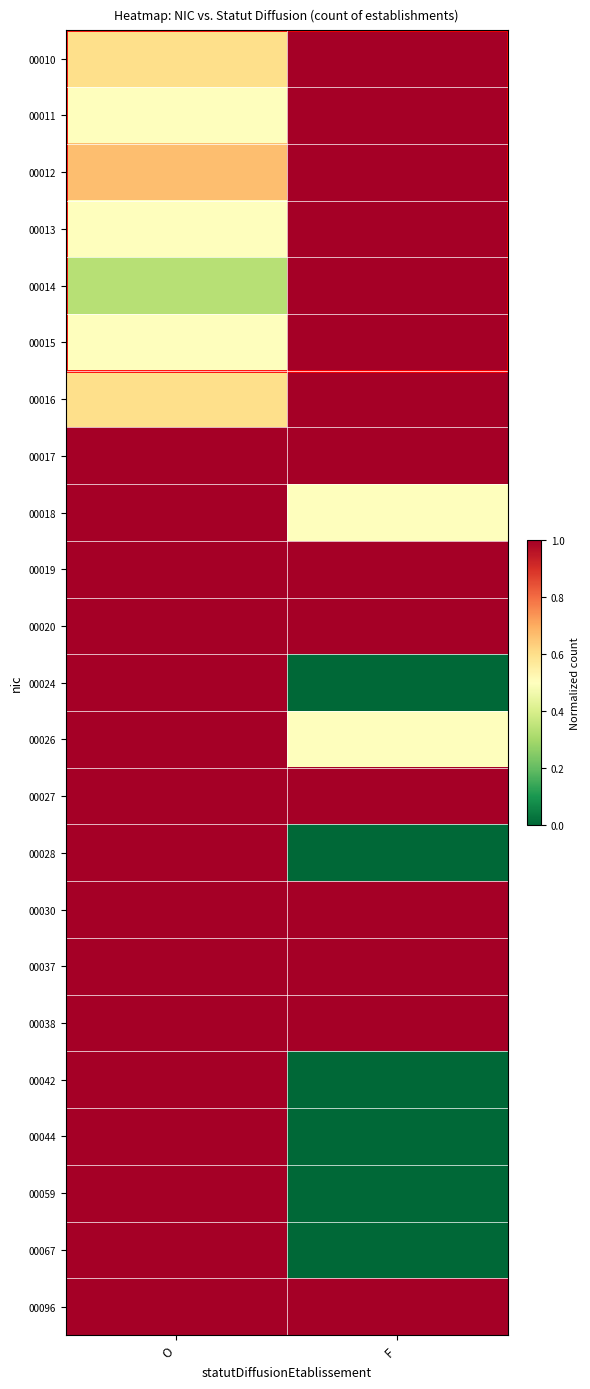

At which category is the sum across all series the highest?

O